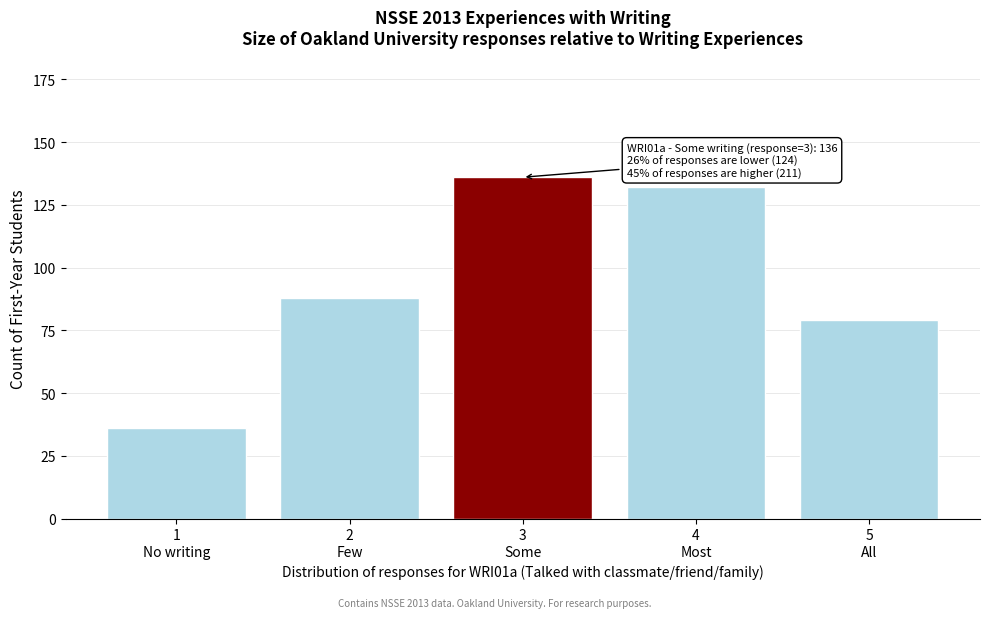

Reading left to right, list all the values displayed in this chart.

36	88	136	132	79